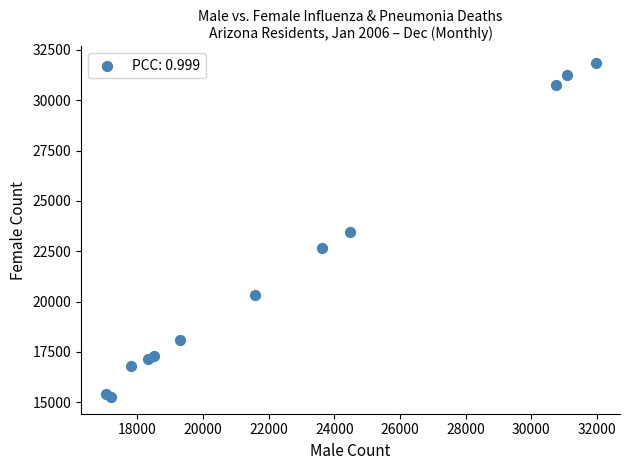

What is the average Y value?

21690